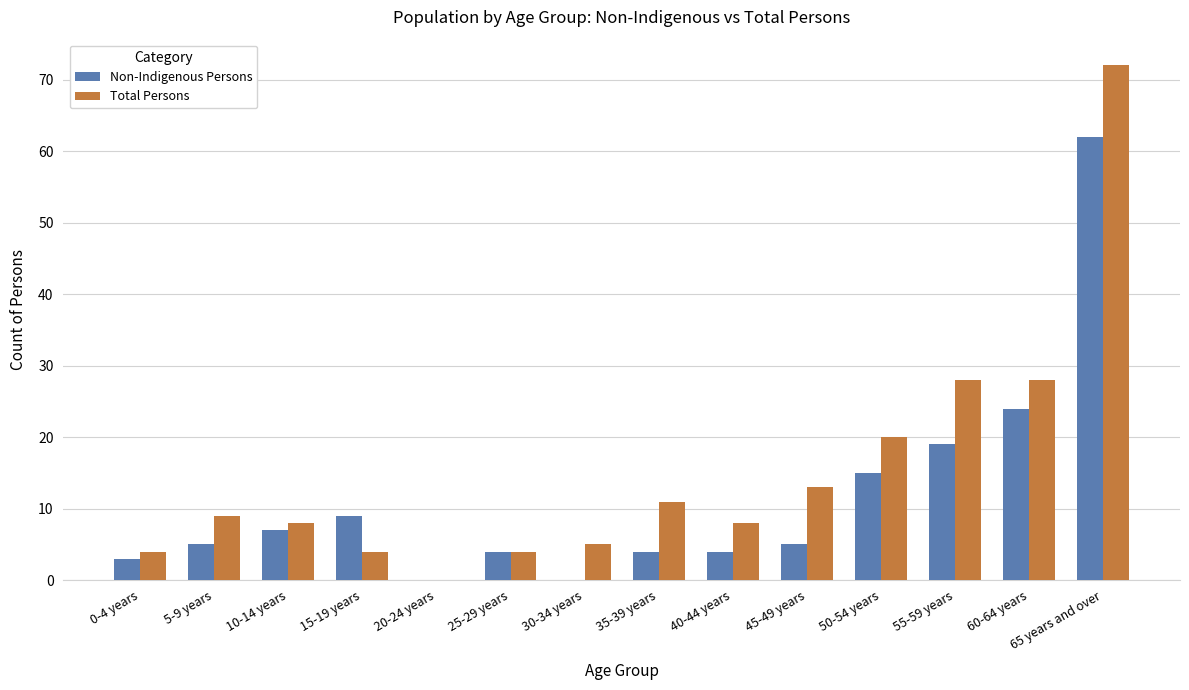

What is the sum of all Total Persons values?

214